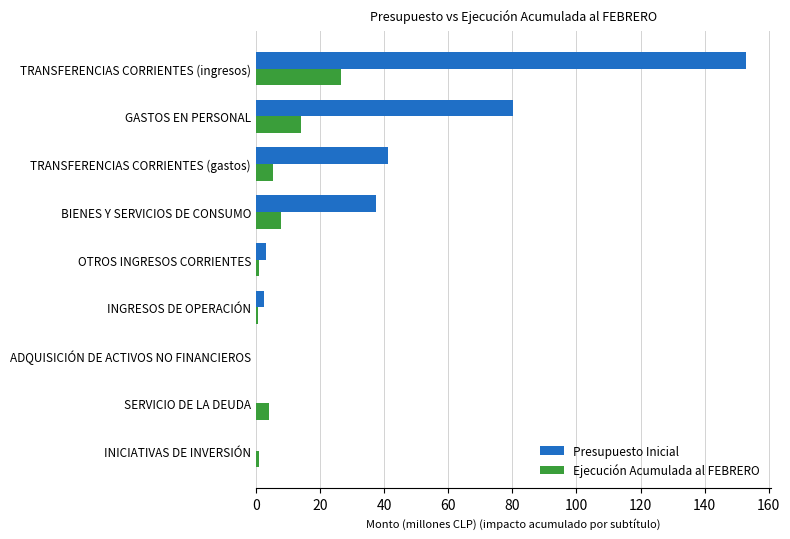

Which series has the largest total across all categories?

Presupuesto Inicial